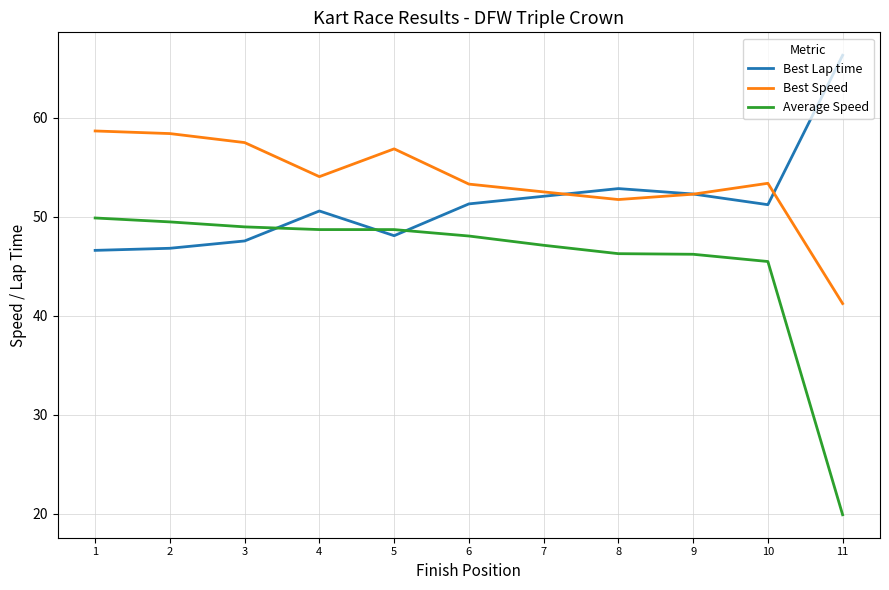

Rank the series at 2 from lowest to highest value.

Best Lap time, Average Speed, Best Speed